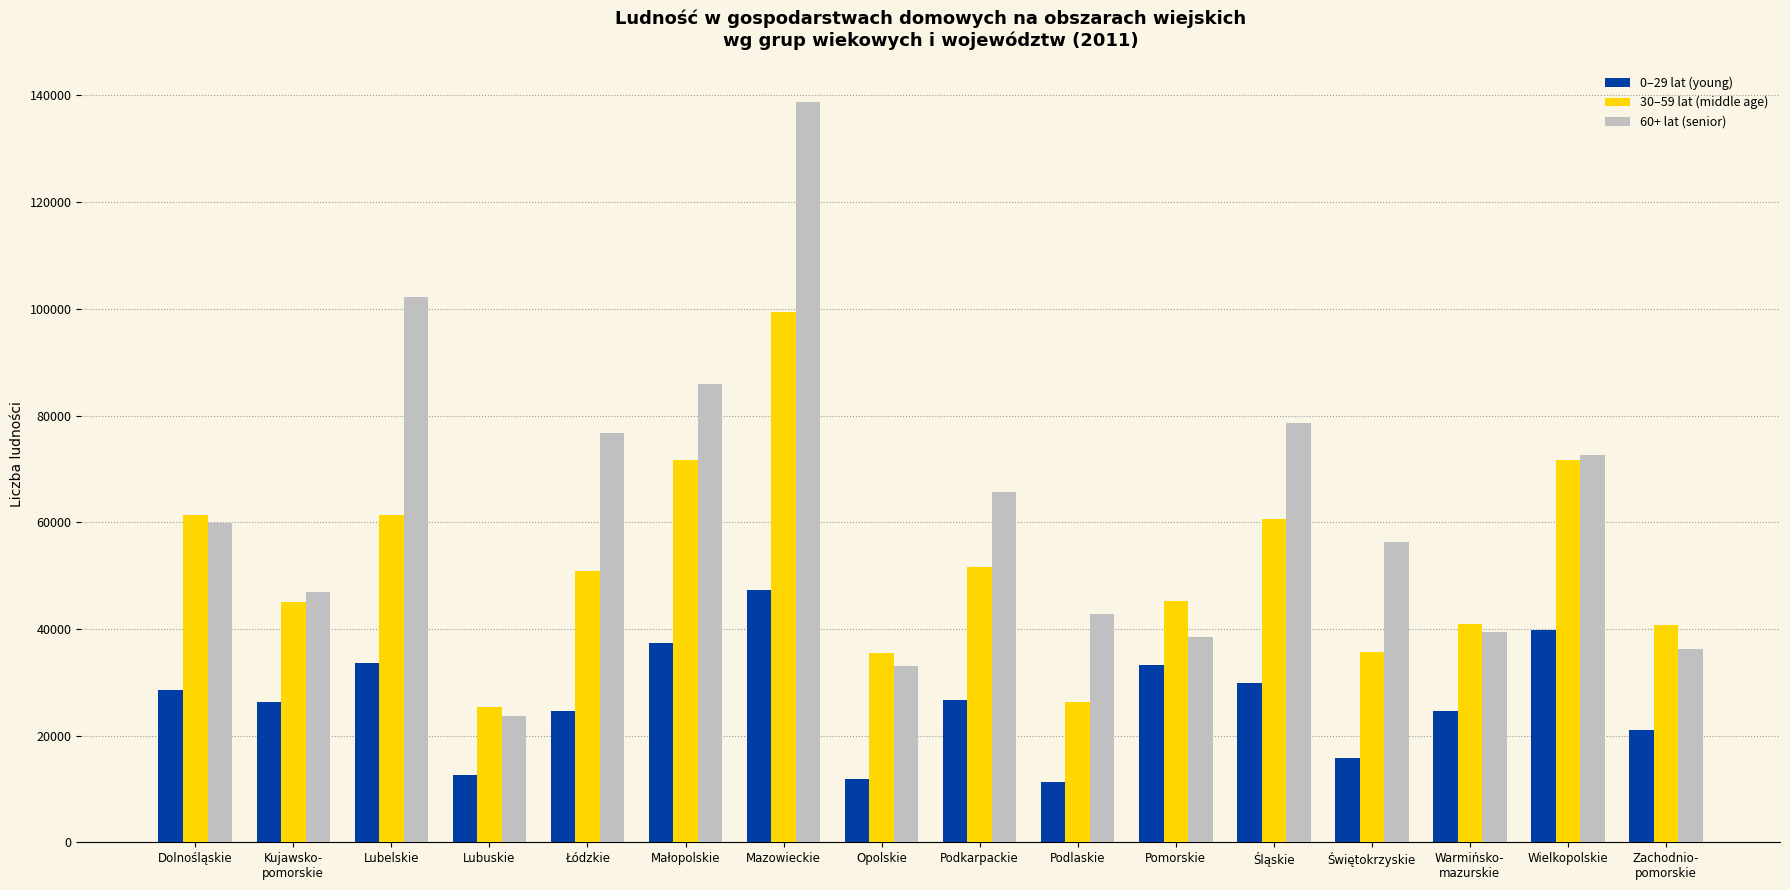

Which series has the largest total across all categories?

60+ lat (senior)